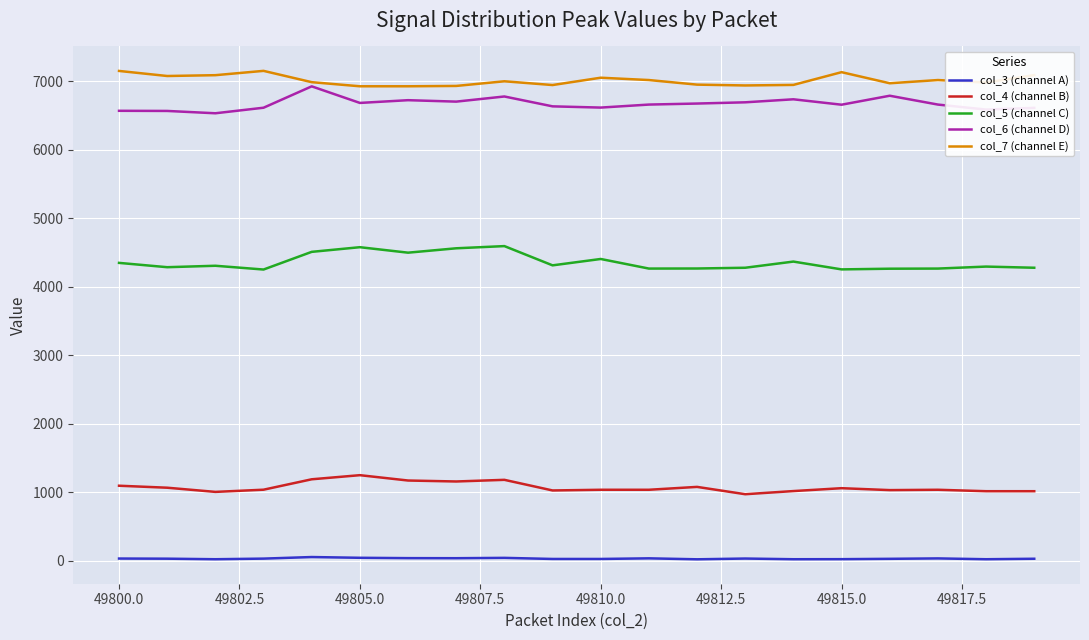

List the series in order of their peak value, highest first.

col_7 (channel E), col_6 (channel D), col_5 (channel C), col_4 (channel B), col_3 (channel A)